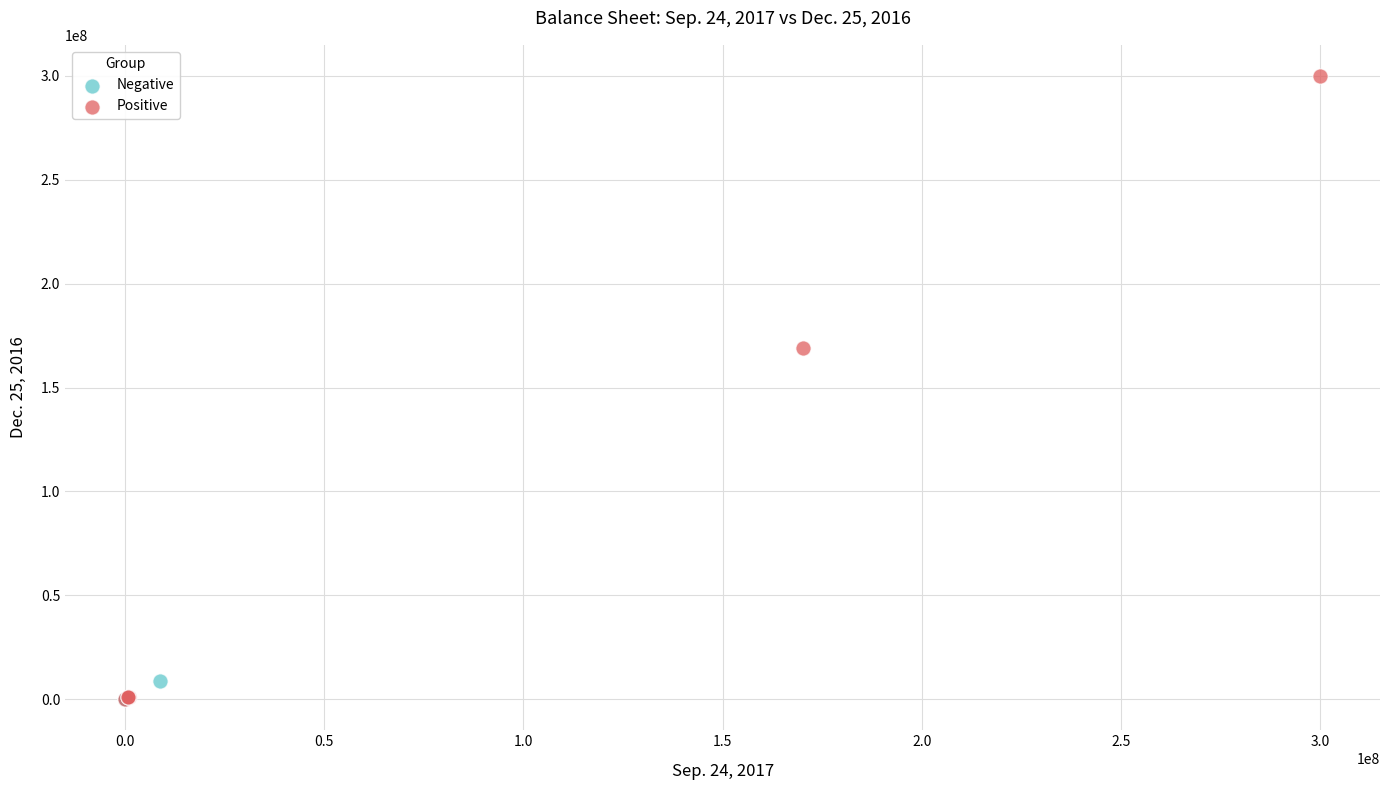

Which series contains the highest Y value?

Positive